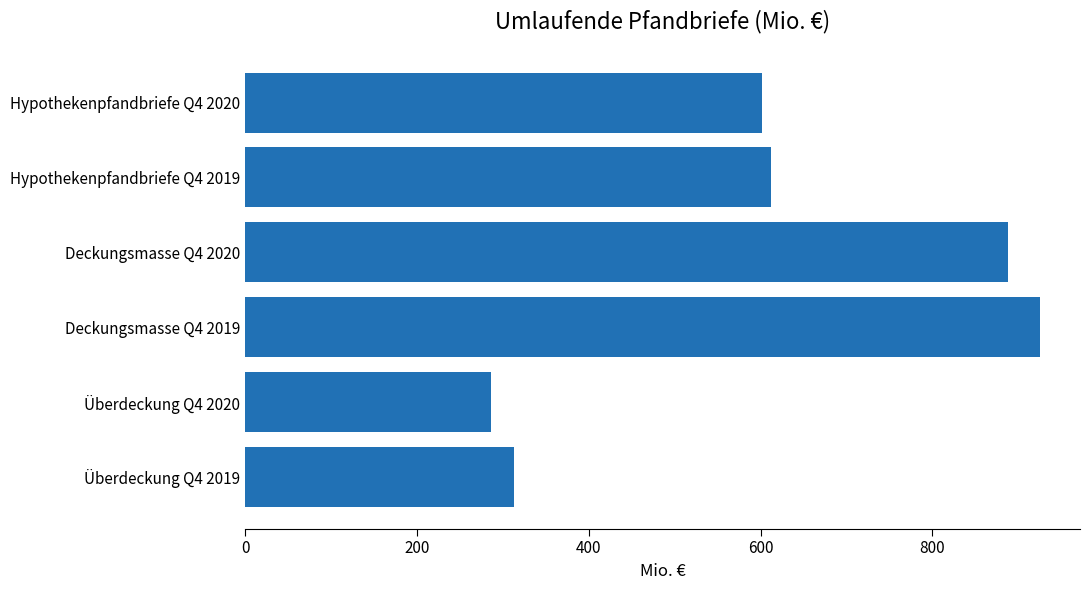

What is the change in value from Hypothekenpfandbriefe Q4 2020 to Deckungsmasse Q4 2019?

+323.5